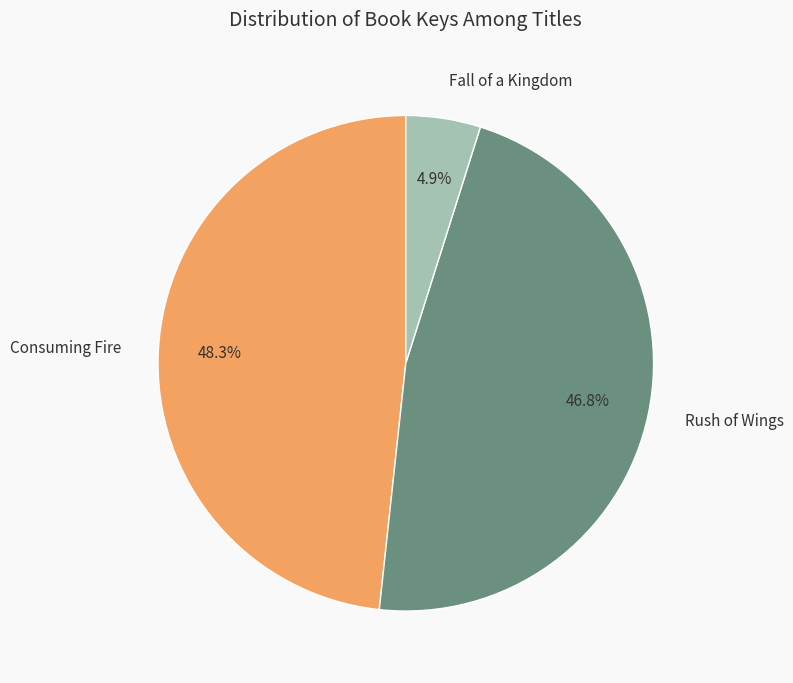

What is the ratio of the value at Fall of a Kingdom to the value at Consuming Fire?

0.1